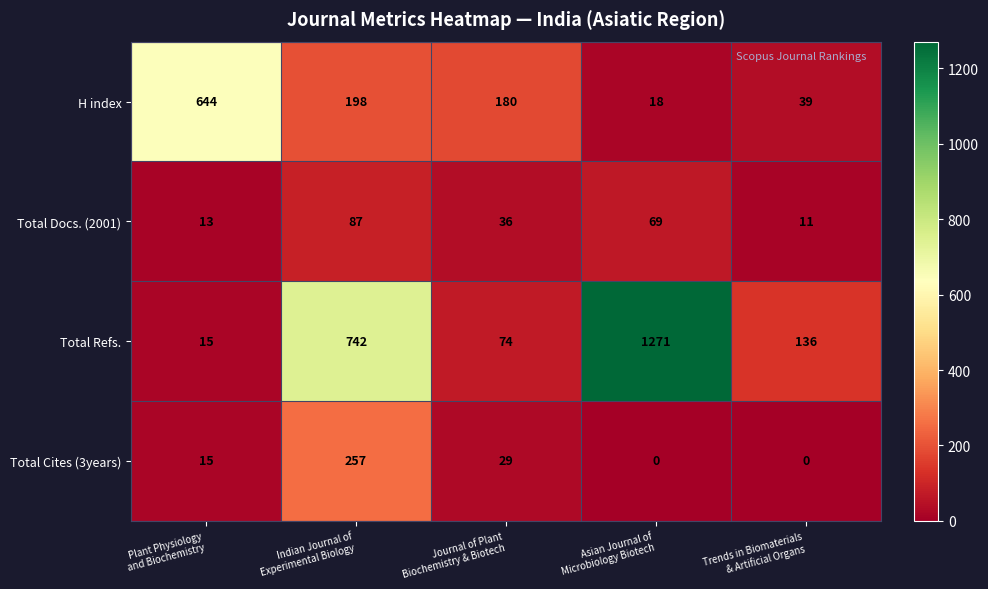

Which series changed the most between Indian Journal of
Experimental Biology and Journal of Plant
Biochemistry & Biotech?

Total Refs.